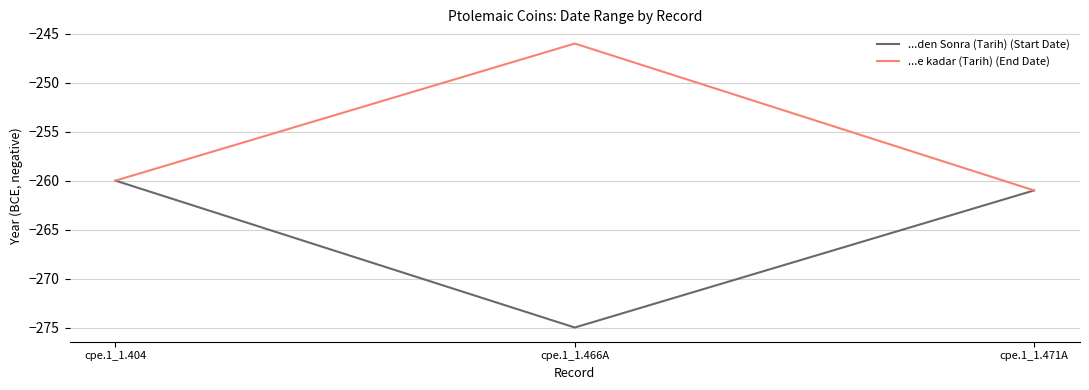

Which series changed the most between cpe.1_1.466A and cpe.1_1.471A?

...e kadar (Tarih) (End Date)